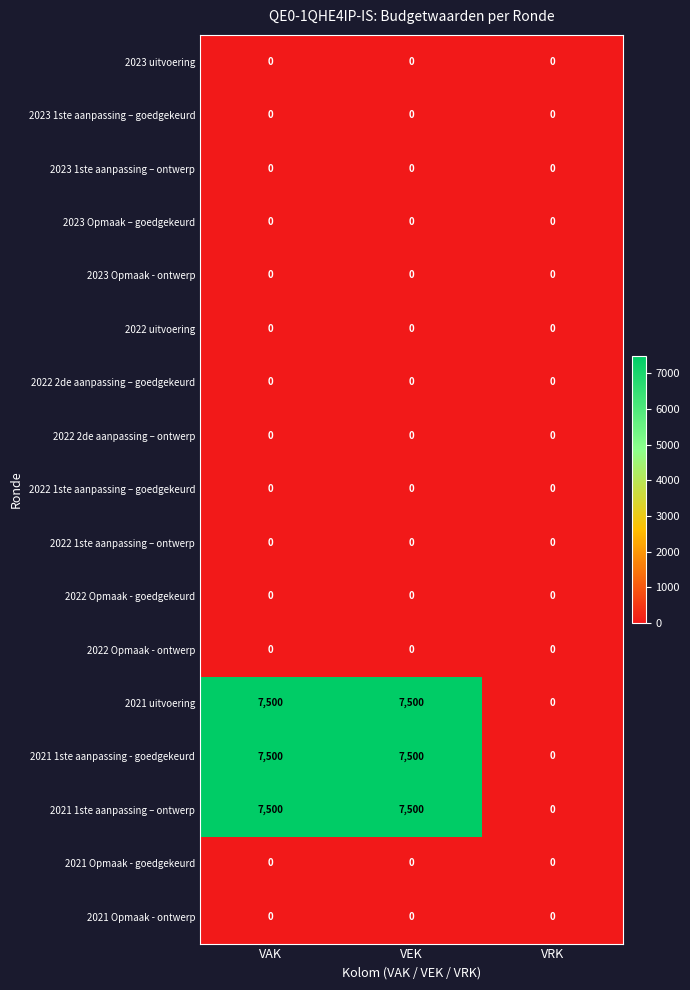

What is the maximum value for 2021 1ste aanpassing - goedgekeurd?

7500